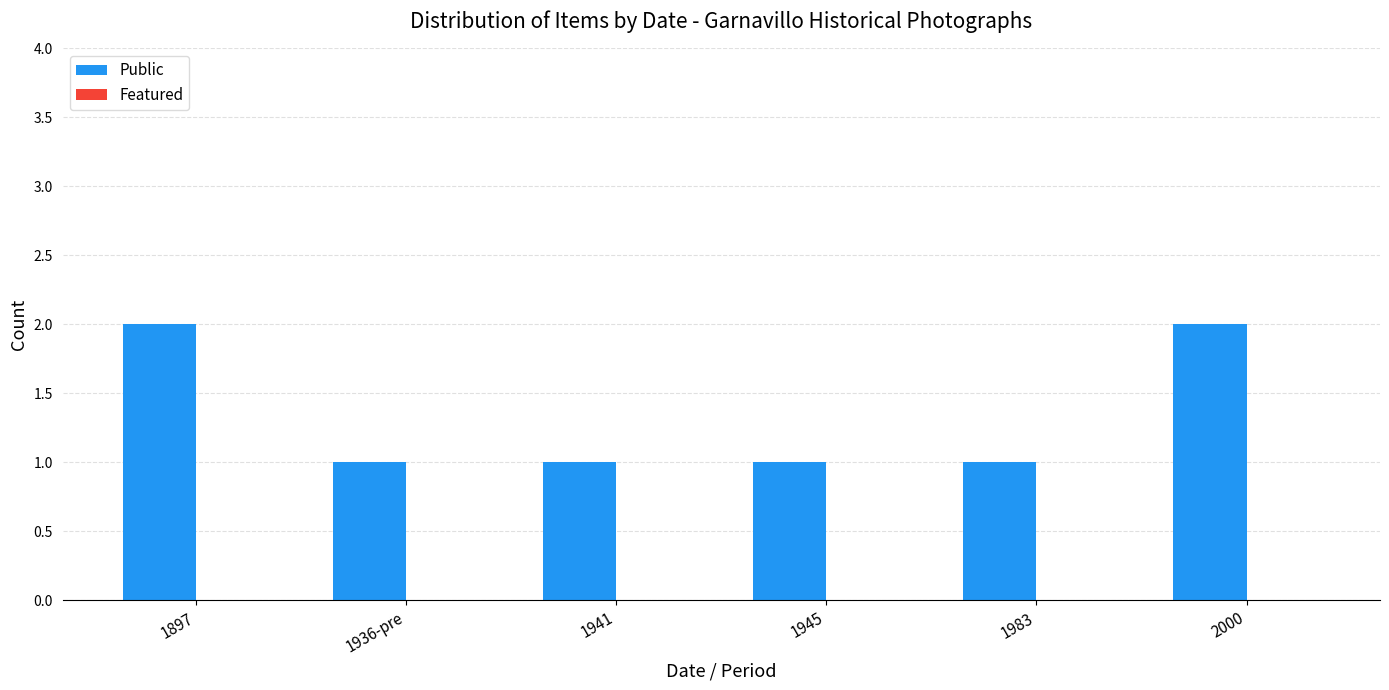

What is the sum of all values?

8